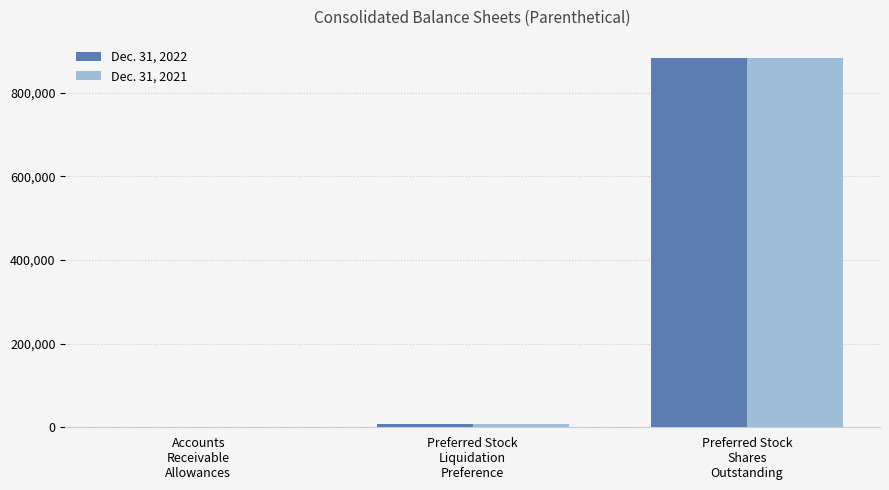

Which series changed the most between Preferred Stock
Liquidation
Preference and Preferred Stock
Shares
Outstanding?

Dec. 31, 2021